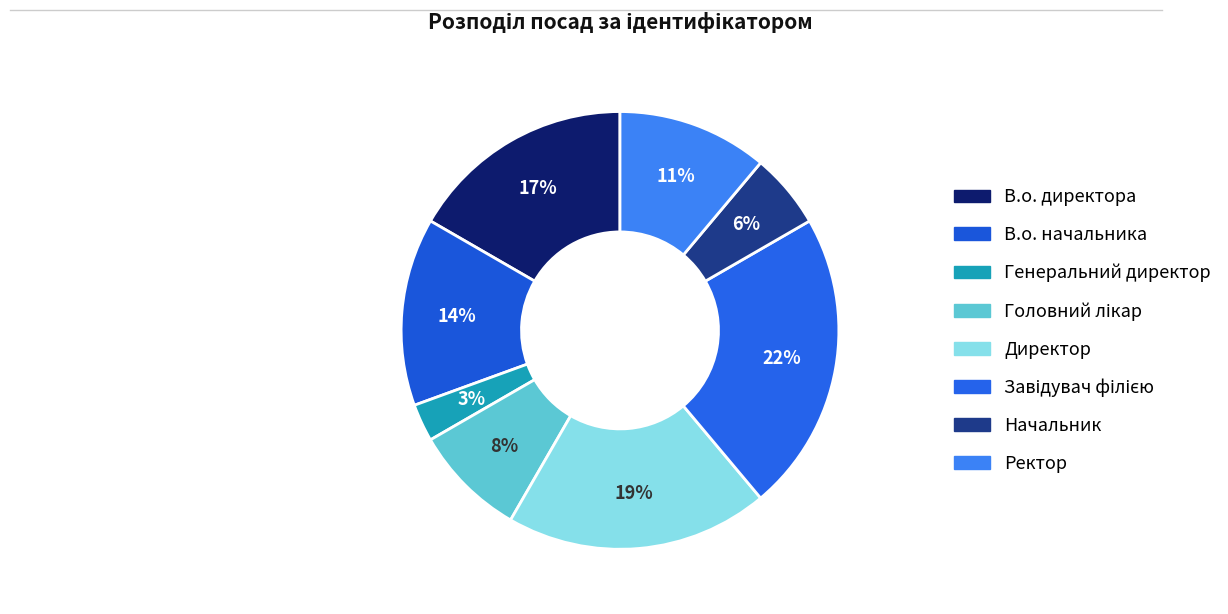

How many slices are in this pie chart?

8